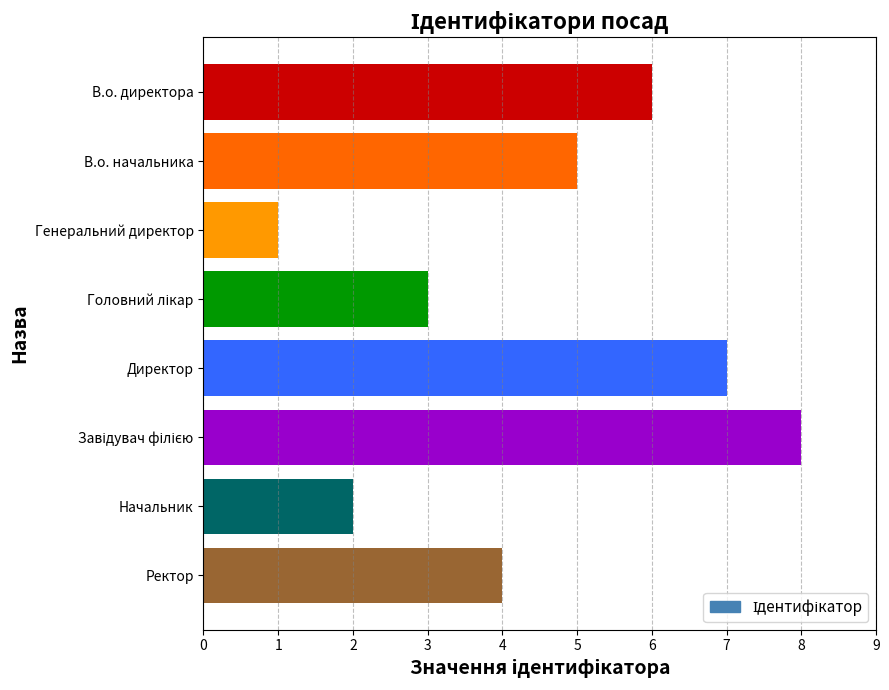

The chart shows a value of 12 at Директор. True or false?

False